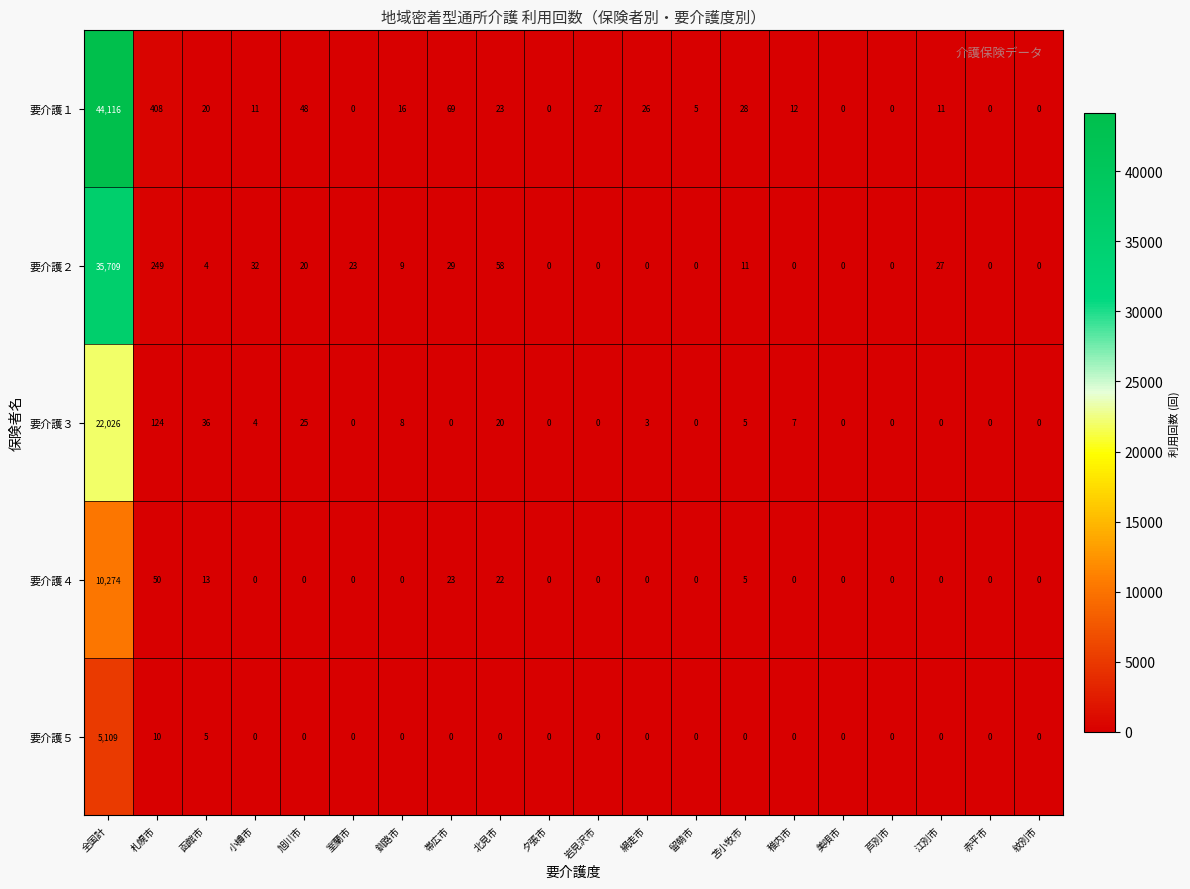

What is the difference between the highest and lowest values at 札幌市?

398